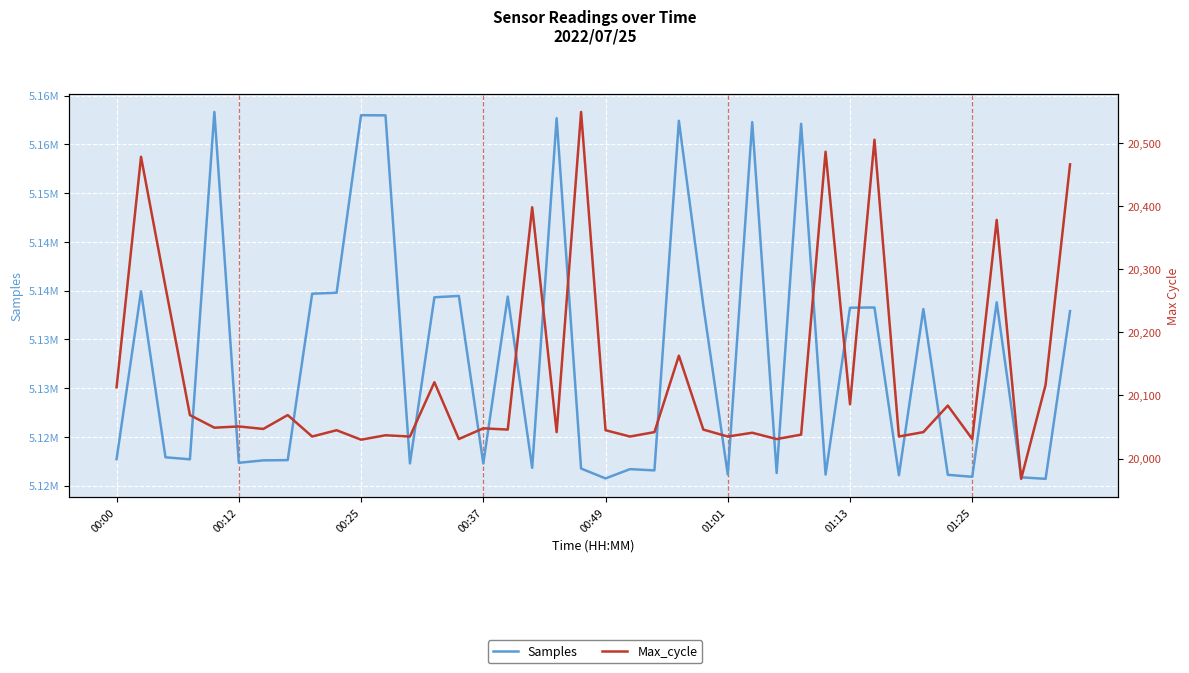

The value of Max_cycle at 32 is 8314. True or false?

False